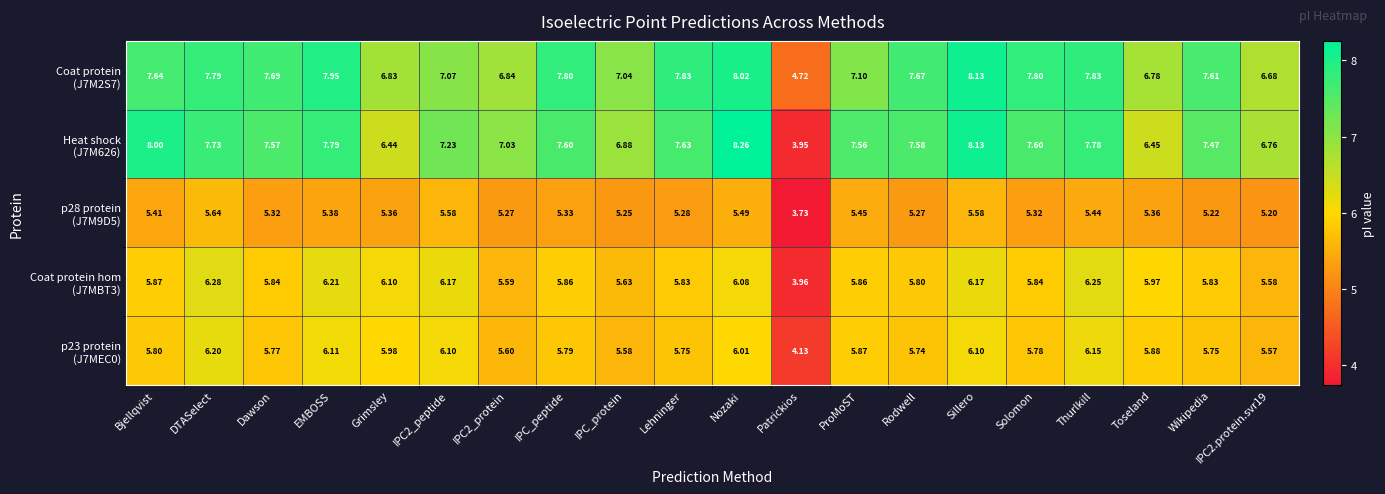

Which label corresponds to the smallest value in the chart?

Patrickios